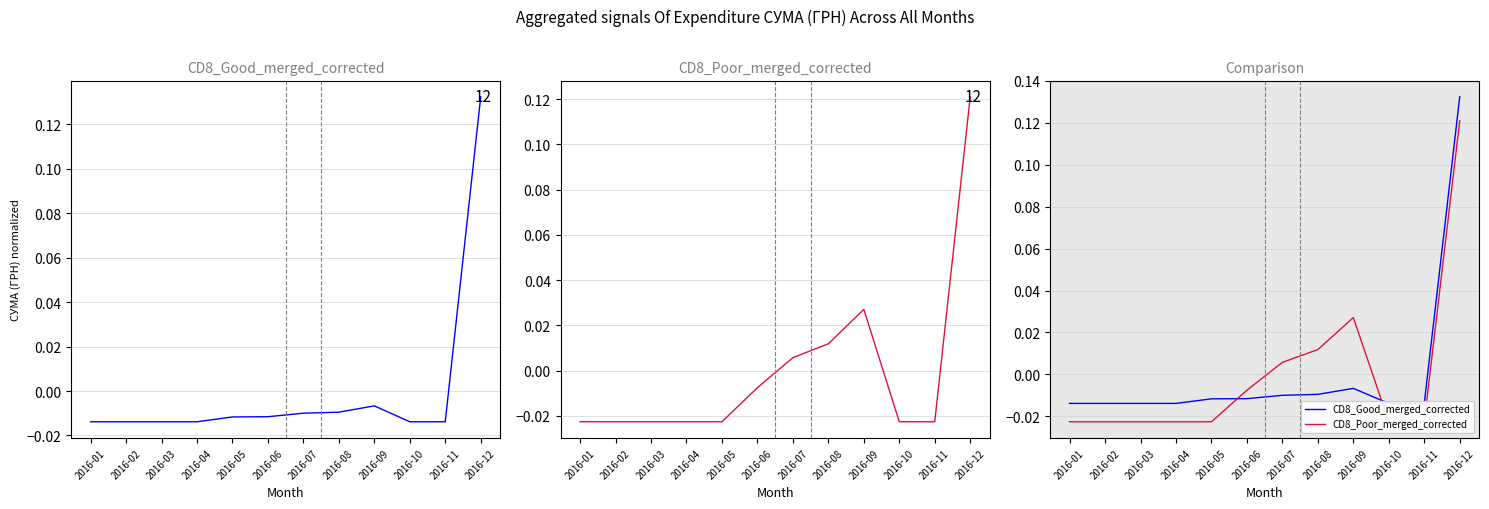

Reading right to left, transcribe all the data shown in this chart.

CD8_Good_merged_corrected: 2016-12=0.1	2016-11=-0.0	2016-10=-0.0	2016-09=-0.0	2016-08=-0.0	2016-07=-0.0	2016-06=-0.0	2016-05=-0.0	2016-04=-0.0	2016-03=-0.0	2016-02=-0.0	2016-01=-0.0
CD8_Poor_merged_corrected: 2016-12=0.1	2016-11=-0.0	2016-10=-0.0	2016-09=0.0	2016-08=0.0	2016-07=0.0	2016-06=-0.0	2016-05=-0.0	2016-04=-0.0	2016-03=-0.0	2016-02=-0.0	2016-01=-0.0